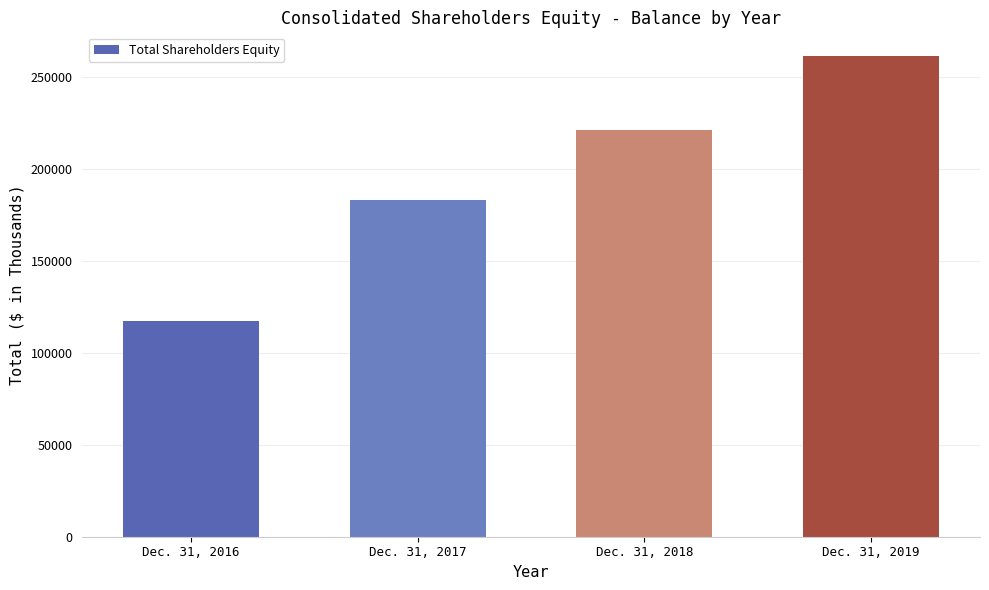

How many data points are less than 221300?

2